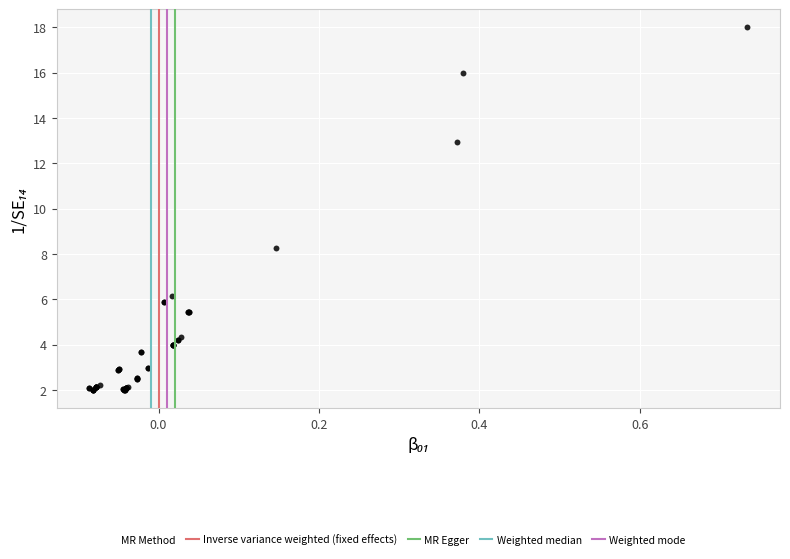

What Y value in the scatter plot is closest to 10?

8.3